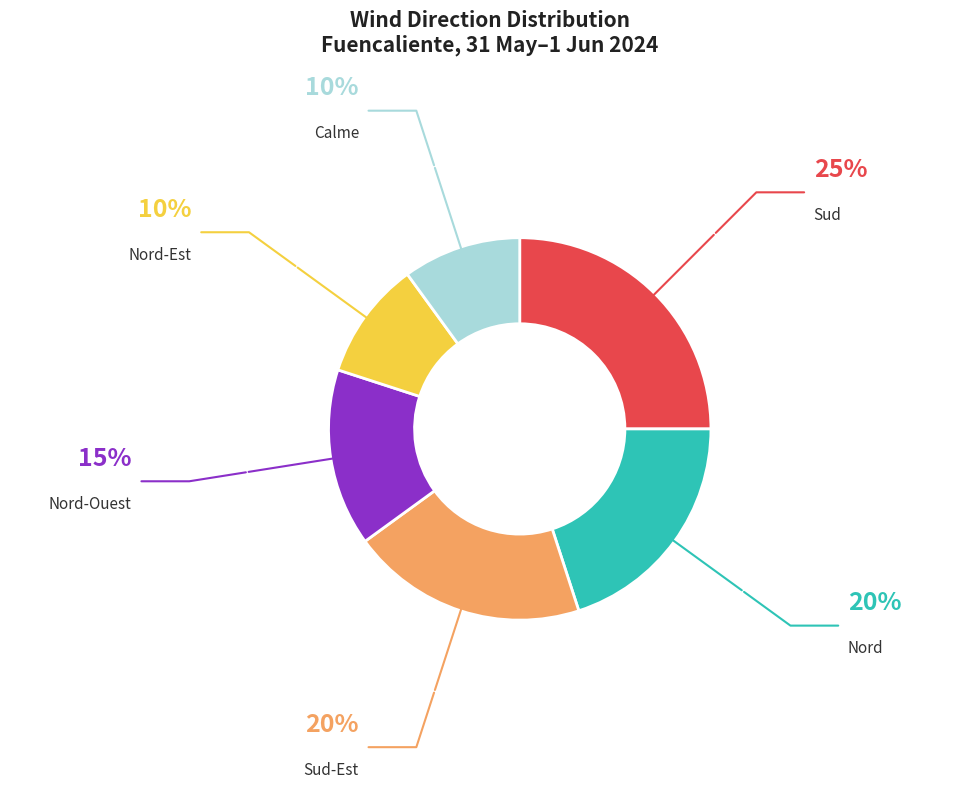

Rank the categories by value from highest to lowest.

Sud, Nord, Sud-Est, Nord-Ouest, Nord-Est, Calme